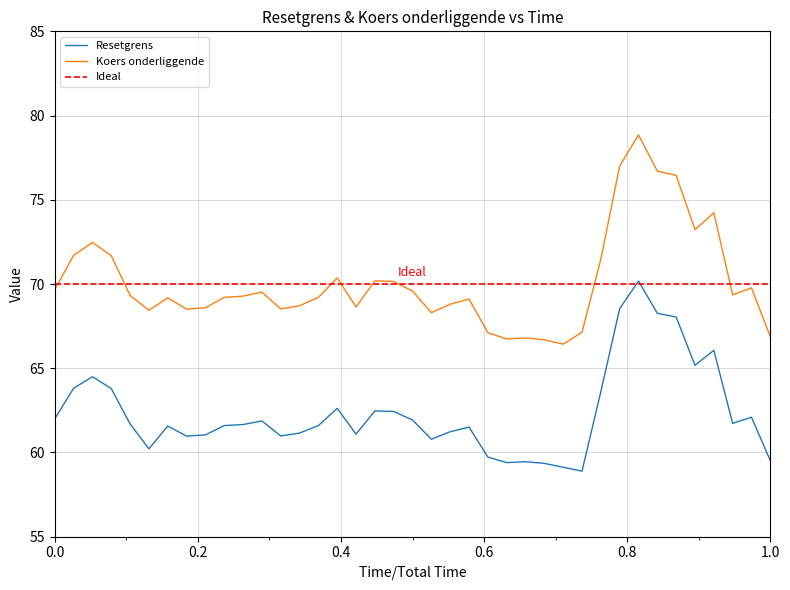

What is the lowest value of the Resetgrens series?

58.9